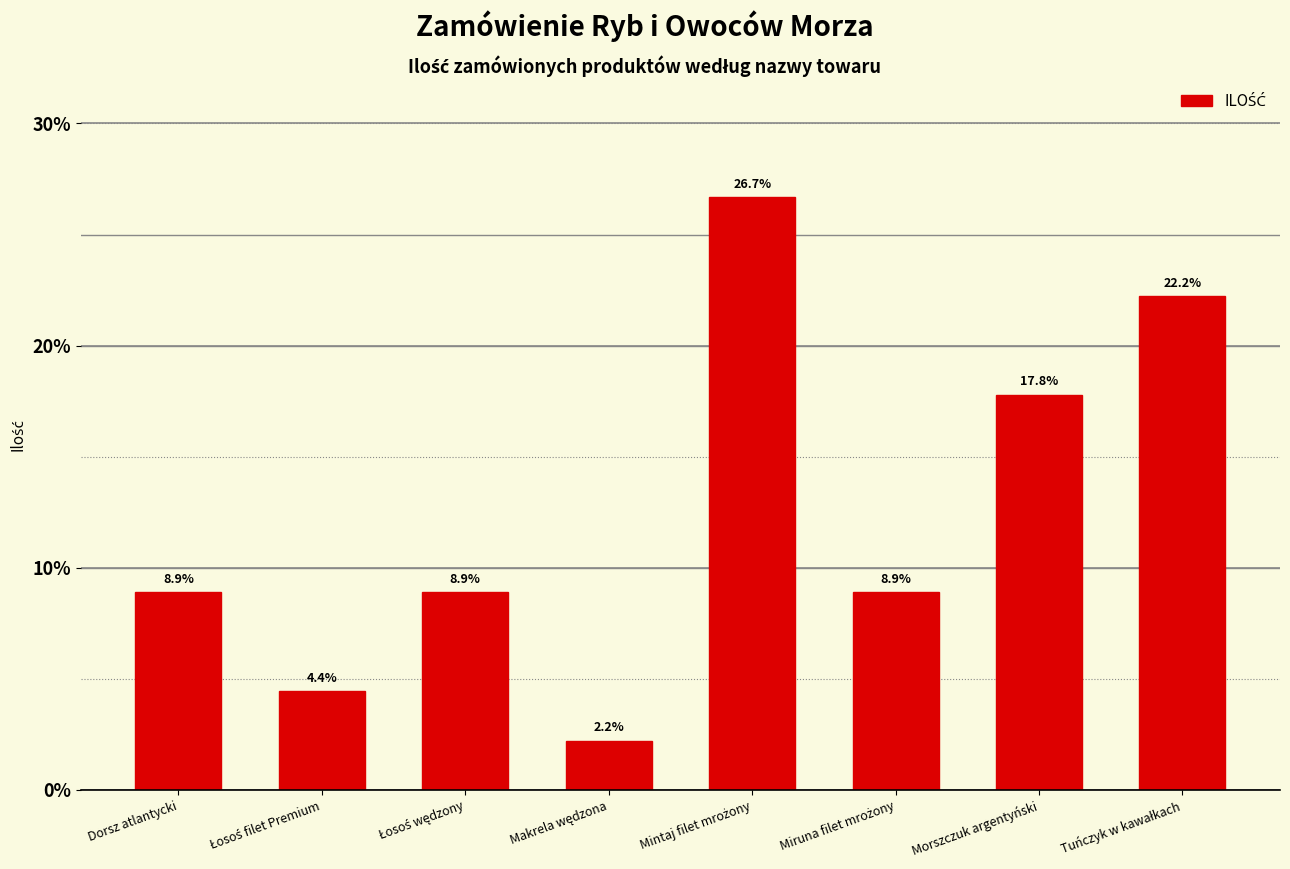

What position from the left is Morszczuk argentyński?

7